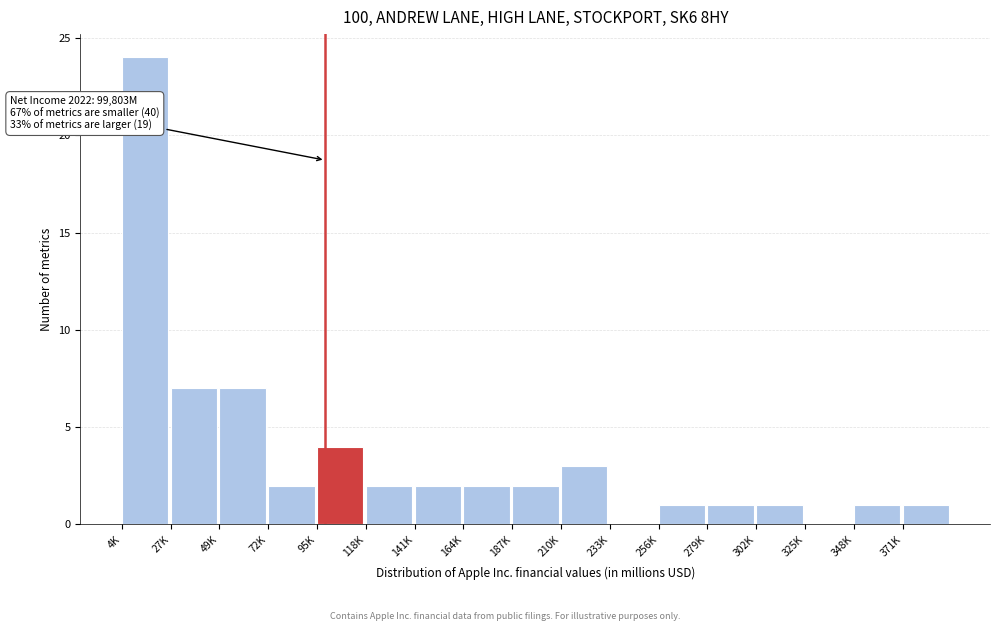

Reading right to left, extract all data points from this chart.

371K=1	348K=1	325K=0	302K=1	279K=1	256K=1	233K=0	210K=3	187K=2	164K=2	141K=2	118K=2	95K=4	72K=2	49K=7	27K=7	4K=24